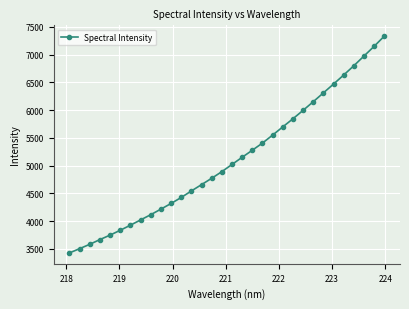

What is the smallest value displayed?

3427.5